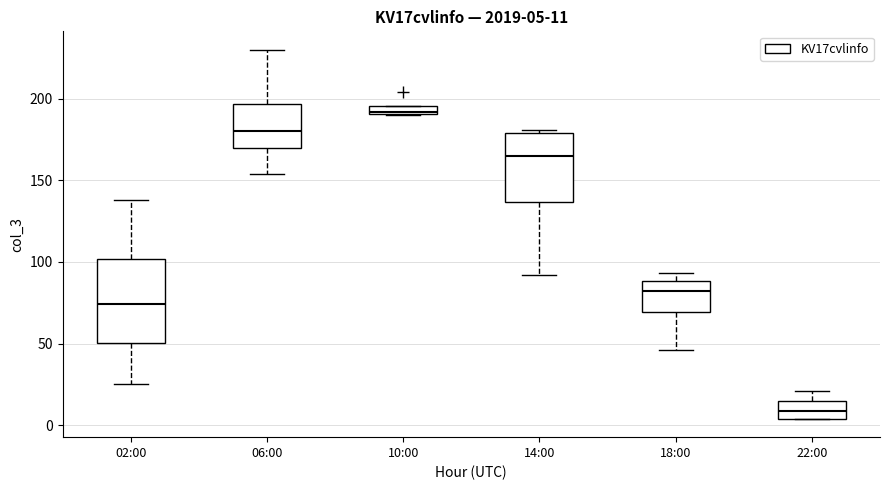

Which box has the lowest median line?

22:00